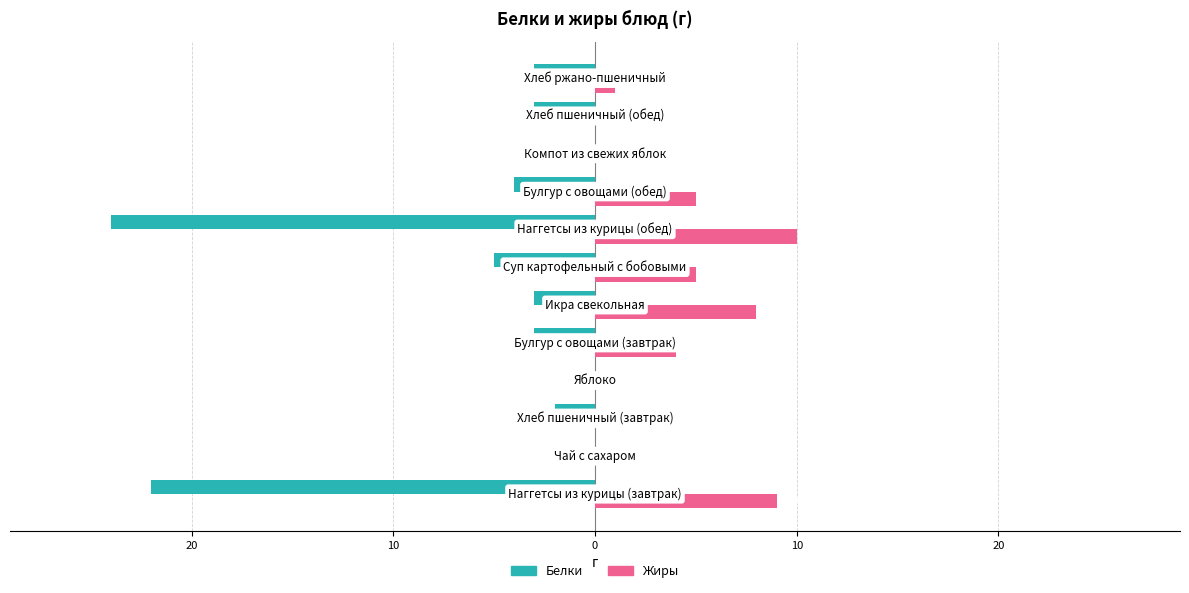

What are all the series names shown in the legend?

Белки, Жиры